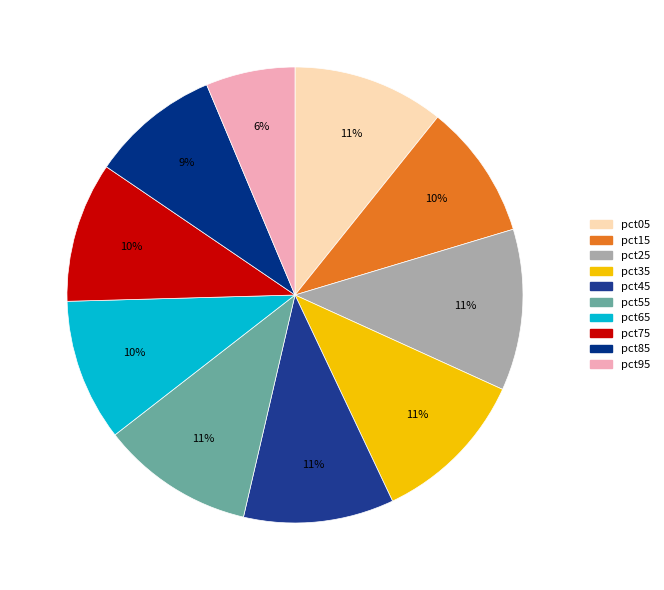

Is there a majority slice in this chart?

No